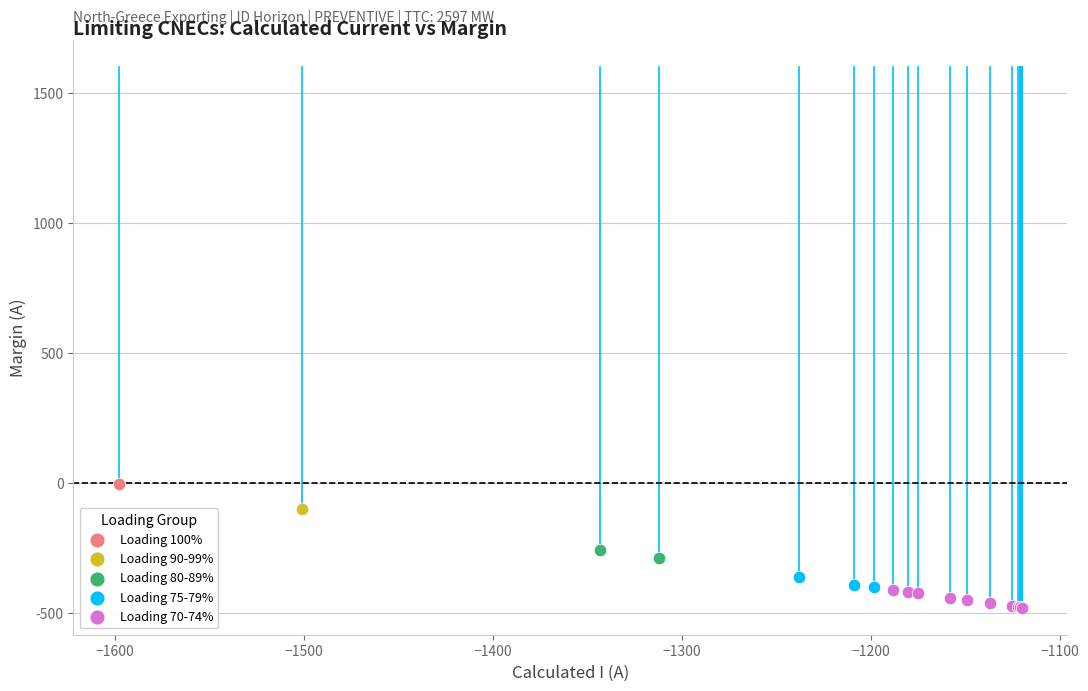

What are all the series names shown in the legend?

Loading 100%, Loading 90-99%, Loading 80-89%, Loading 75-79%, Loading 70-74%